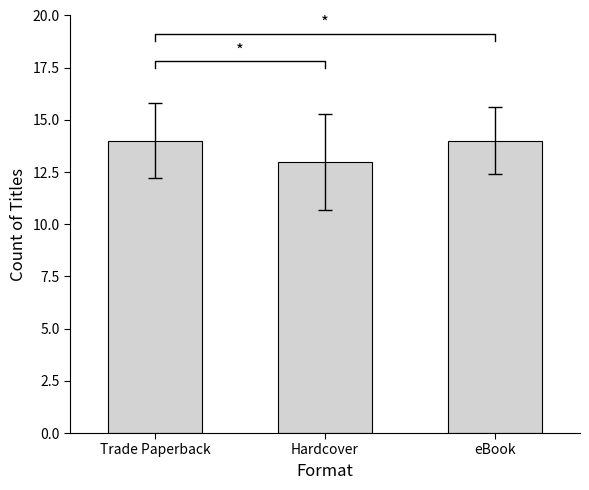

Reading right to left, what are all the values shown in this chart?

eBook=14	Hardcover=13	Trade Paperback=14